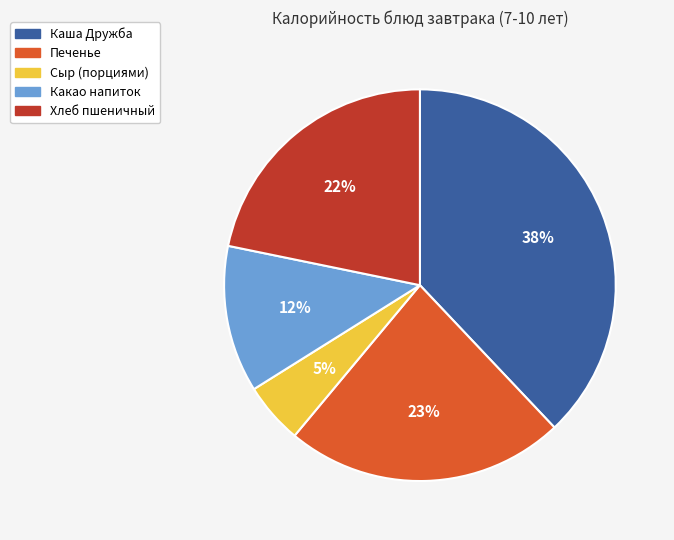

Does Каша Дружба account for over 50% of the chart?

No